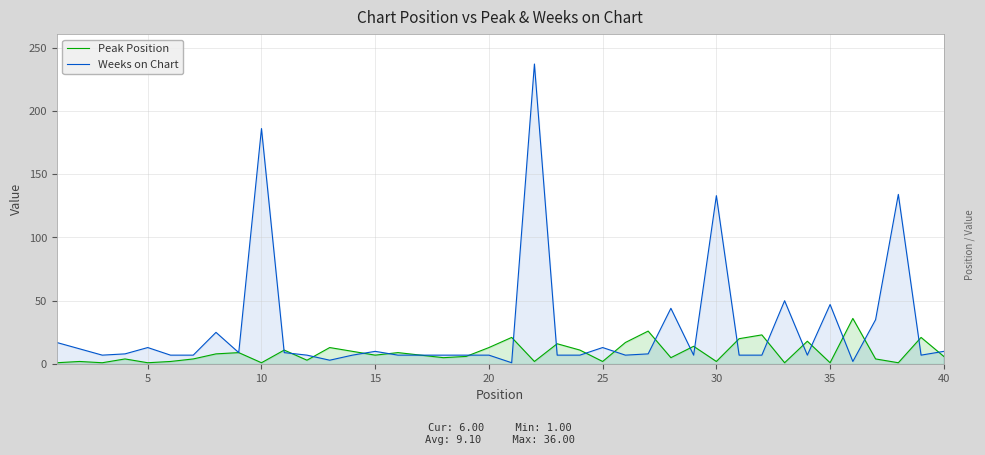

List the series in order of their peak value, lowest first.

Peak Position, Weeks on Chart